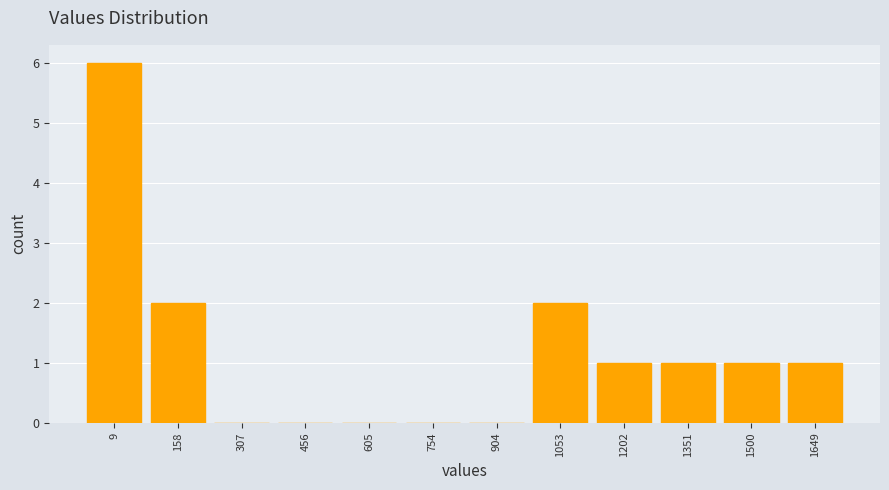

Reading left to right, extract all data points from this chart.

9=6	158=2	307=0	456=0	605=0	754=0	904=0	1053=2	1202=1	1351=1	1500=1	1649=1